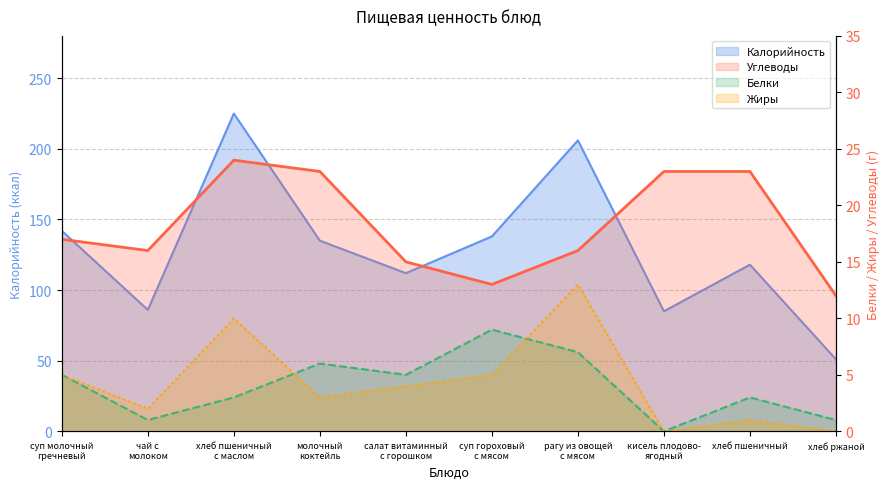

Which has a higher value, суп молочный
гречневый or салат витаминный
с горошком?

суп молочный
гречневый